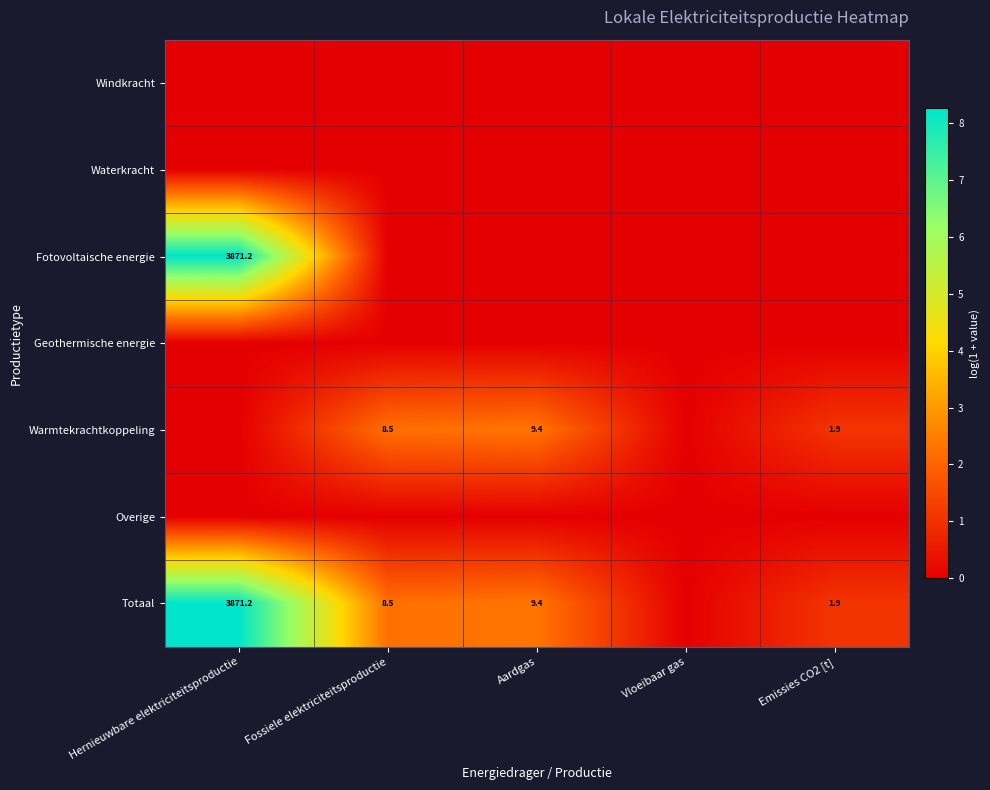

Is it true that Totaal equals 8.5 at Fossiele elektriciteitsproductie?

True